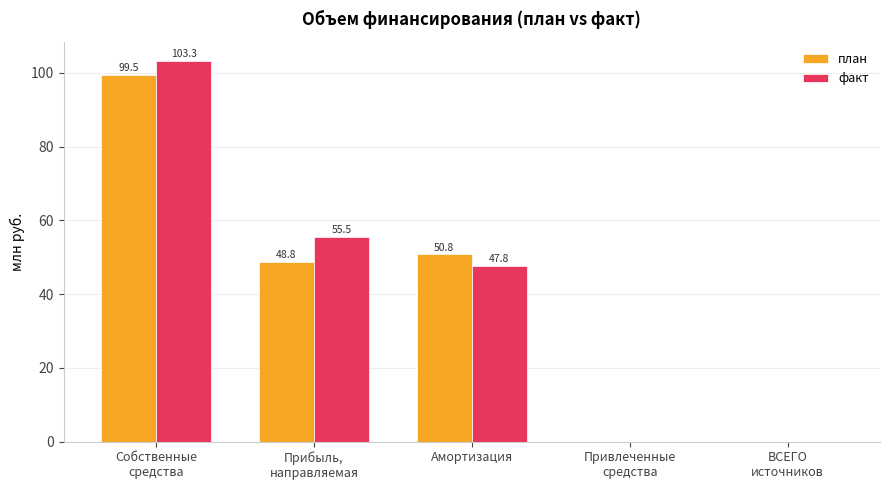

Where does the факт series first go above 47?

Собственные
средства